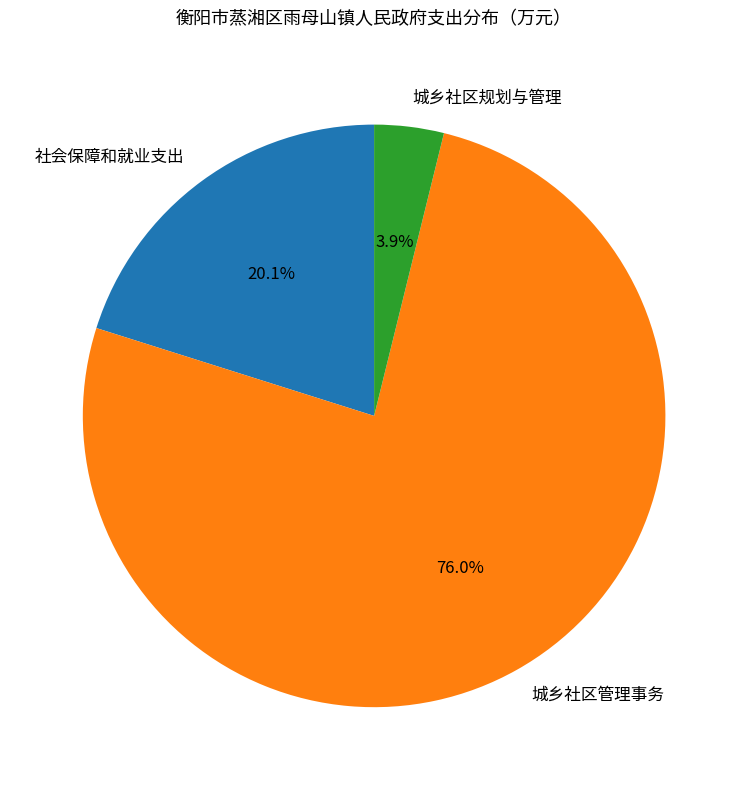

Rank the categories by value from highest to lowest.

城乡社区管理事务, 社会保障和就业支出, 城乡社区规划与管理